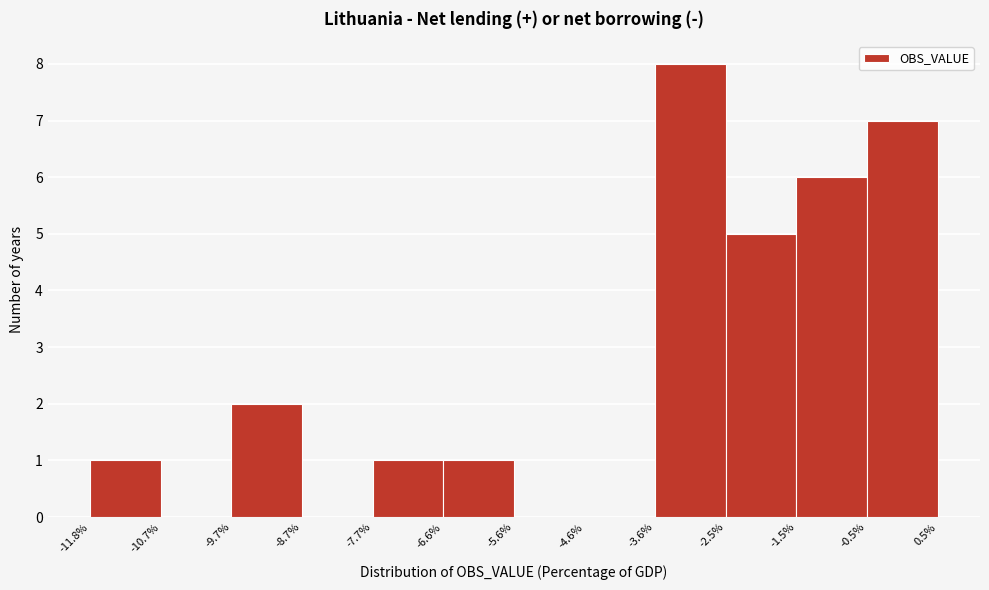

Reading left to right, transcribe this chart: for each bar, give the range it covers on the x-axis and its height. The values are not printed on the chart, so give them approximately, as read against the axis.

-11.8% to -10.7%: 1
-10.7% to -9.7%: 0
-9.7% to -8.7%: 2
-8.7% to -7.7%: 0
-7.7% to -6.6%: 1
-6.6% to -5.6%: 1
-5.6% to -4.6%: 0
-4.6% to -3.6%: 0
-3.6% to -2.5%: 8
-2.5% to -1.5%: 5
-1.5% to -0.5%: 6
-0.5% to 0.5%: 7